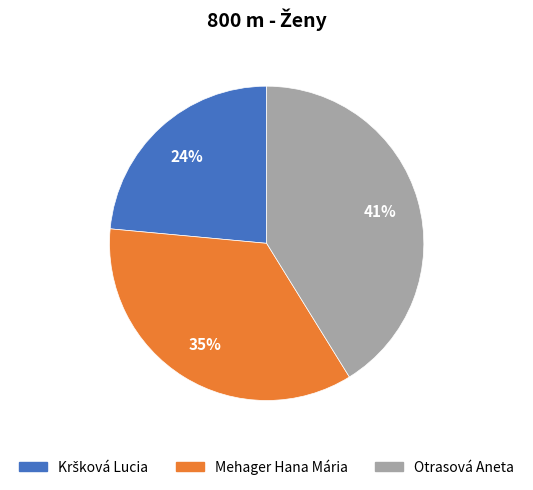

To the nearest percent, what is the average slice percentage?

33%